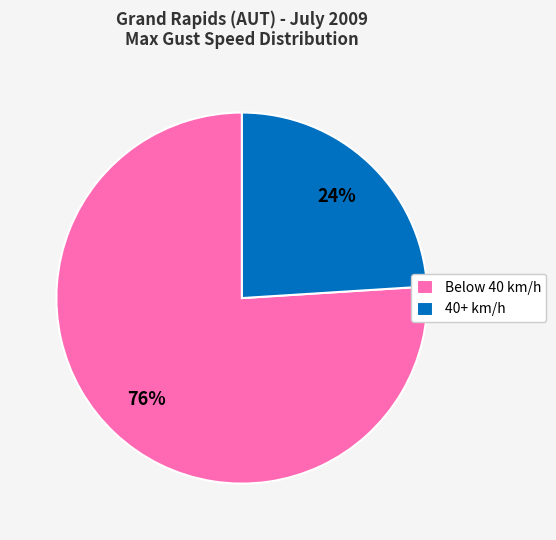

Is it true that 40+ km/h is 24% of the pie?

True